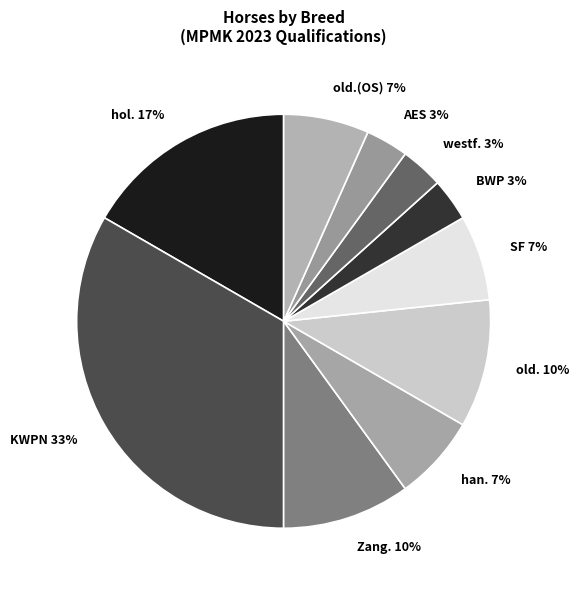

What percentage is the AES 3% slice, to the nearest percent?

3%